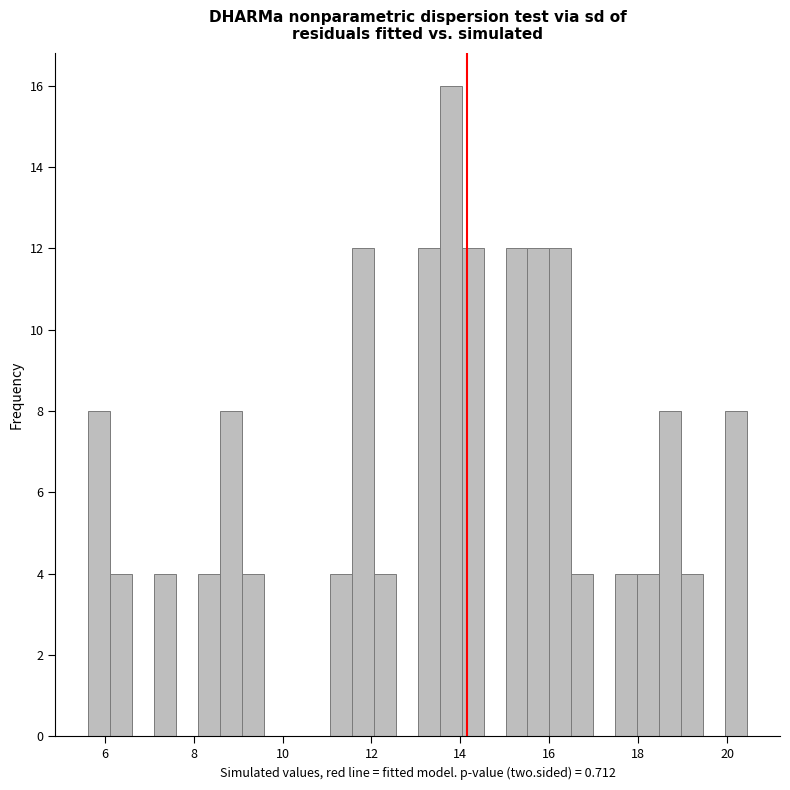

Around what value on the x-axis is the tallest bar? Give the approximate position of its centre, as read against the axis.

13.8